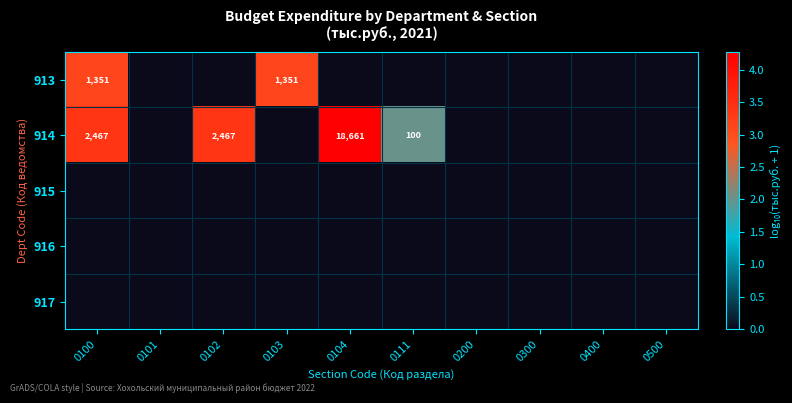

The 913 series shows 1351 at 0100. True or false?

True